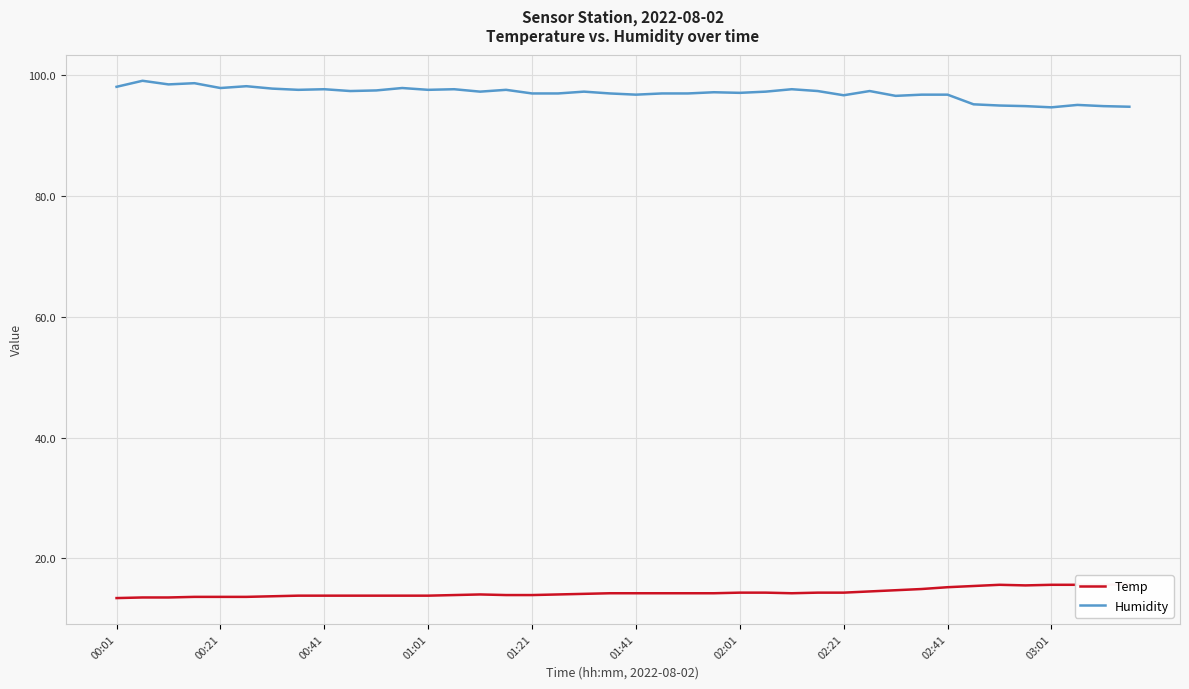

What is the lowest value of the Humidity series?

94.7